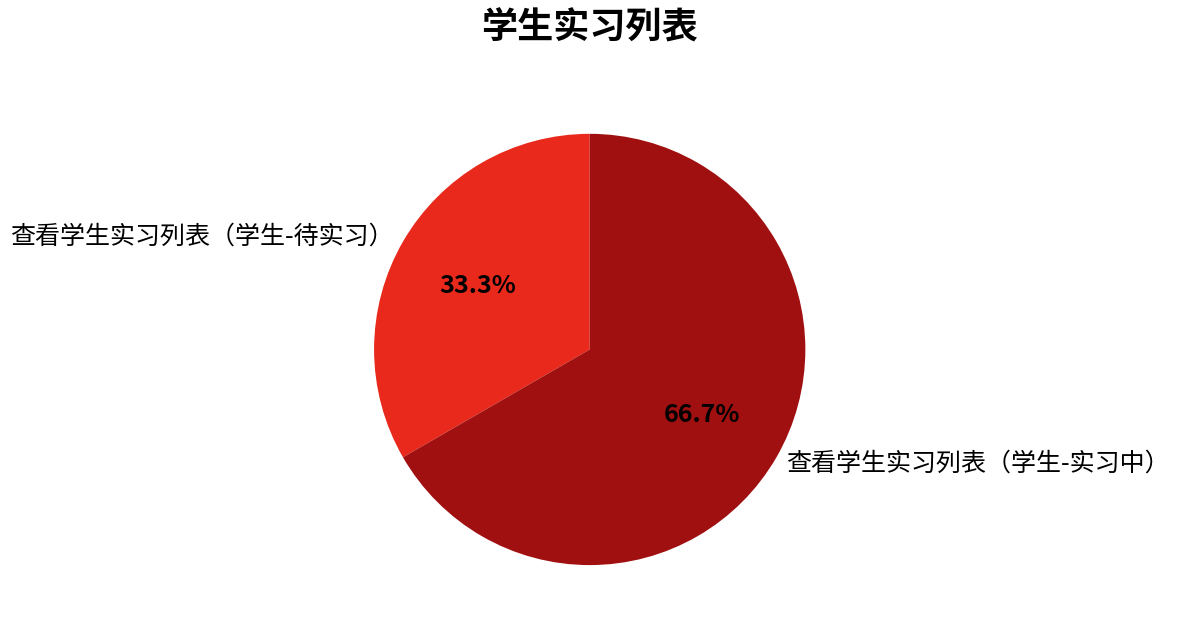

What is the ratio of the value at 查看学生实习列表（学生-待实习） to the value at 查看学生实习列表（学生-实习中）?

0.5